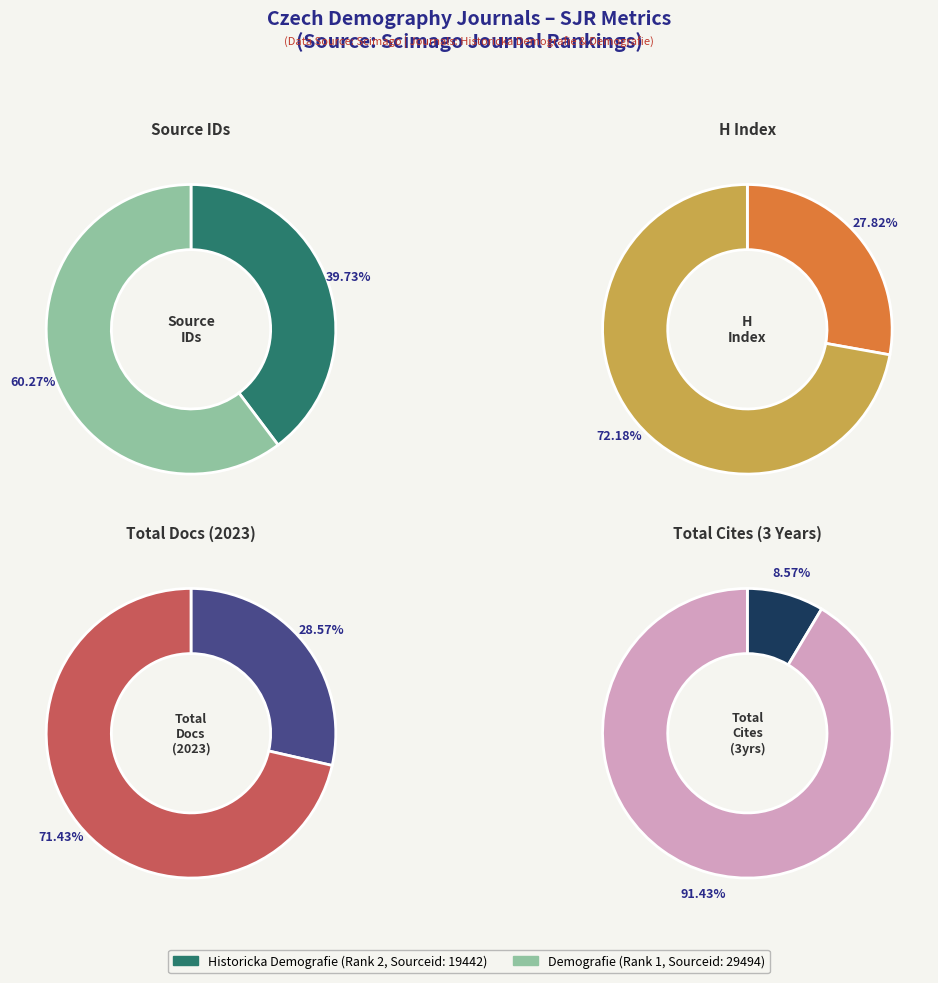

Is it true that Demografie (Rank 1) is 72% of the pie?

False